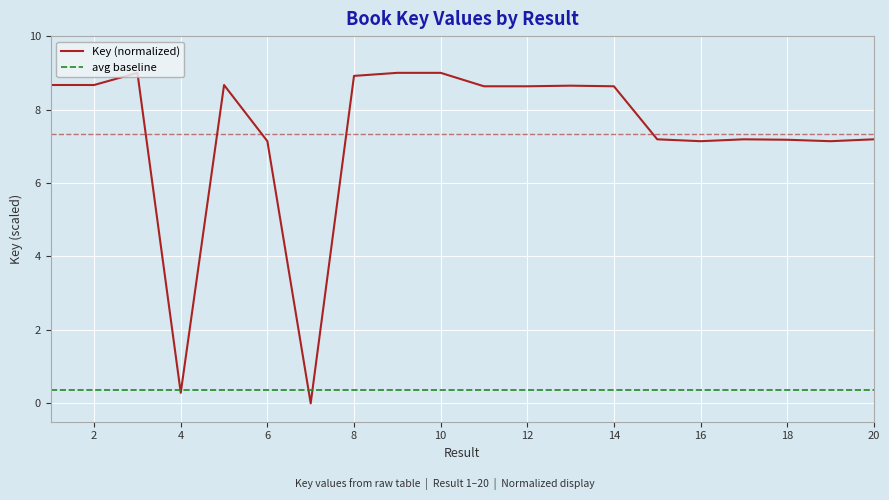

Which series has the widest spread of values?

Key (normalized)